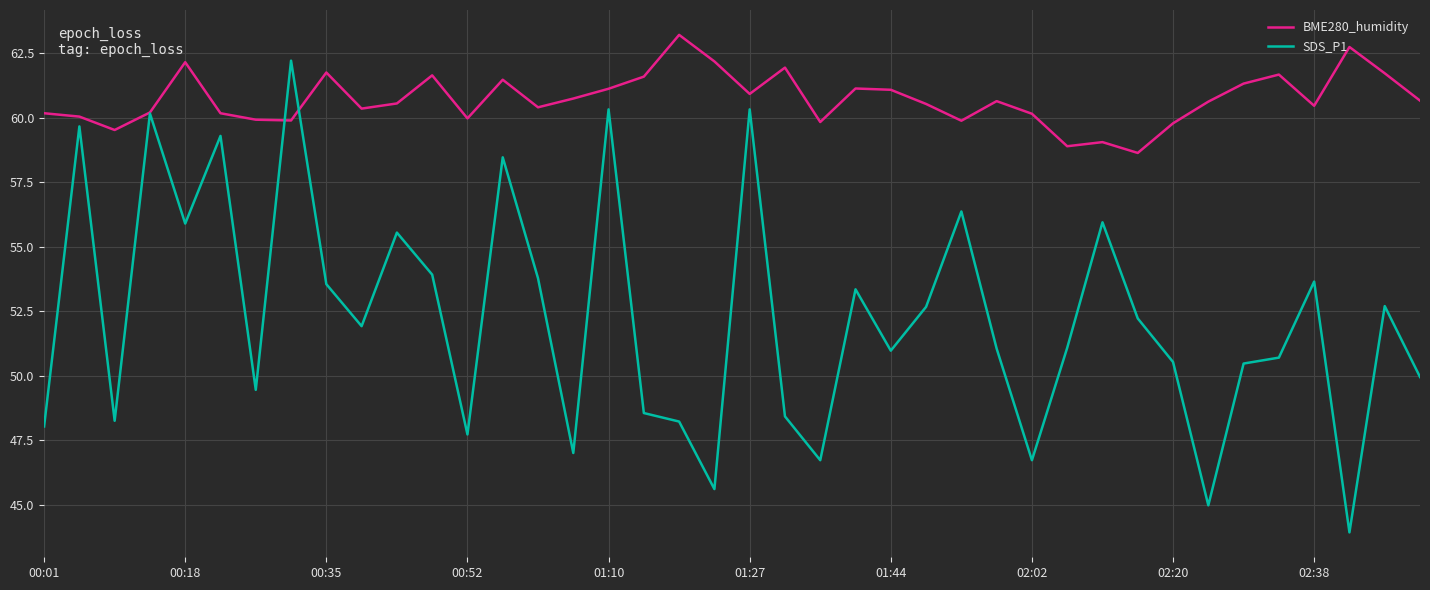

Which series has the largest total across all categories?

BME280_humidity